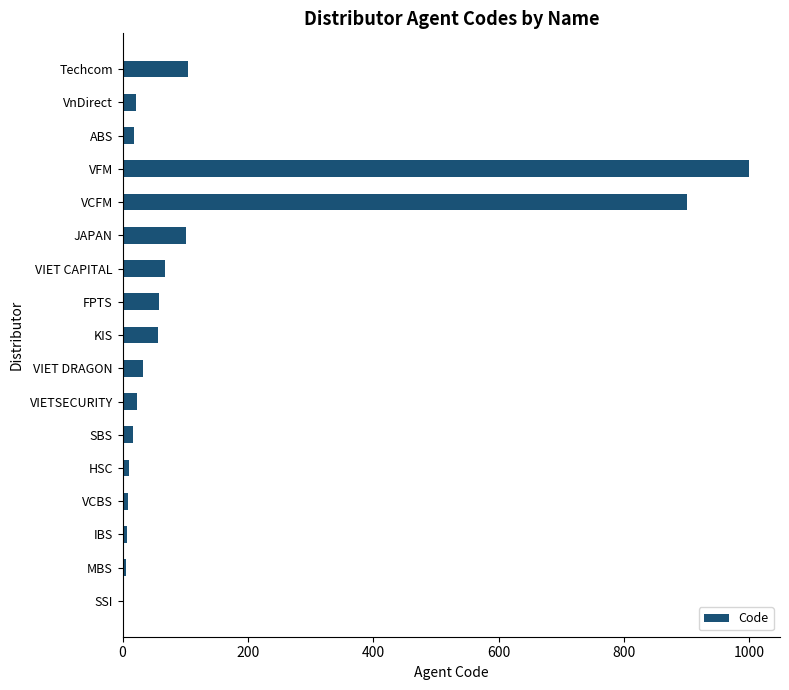

What is the sum of the values at Techcom and VFM?

1104